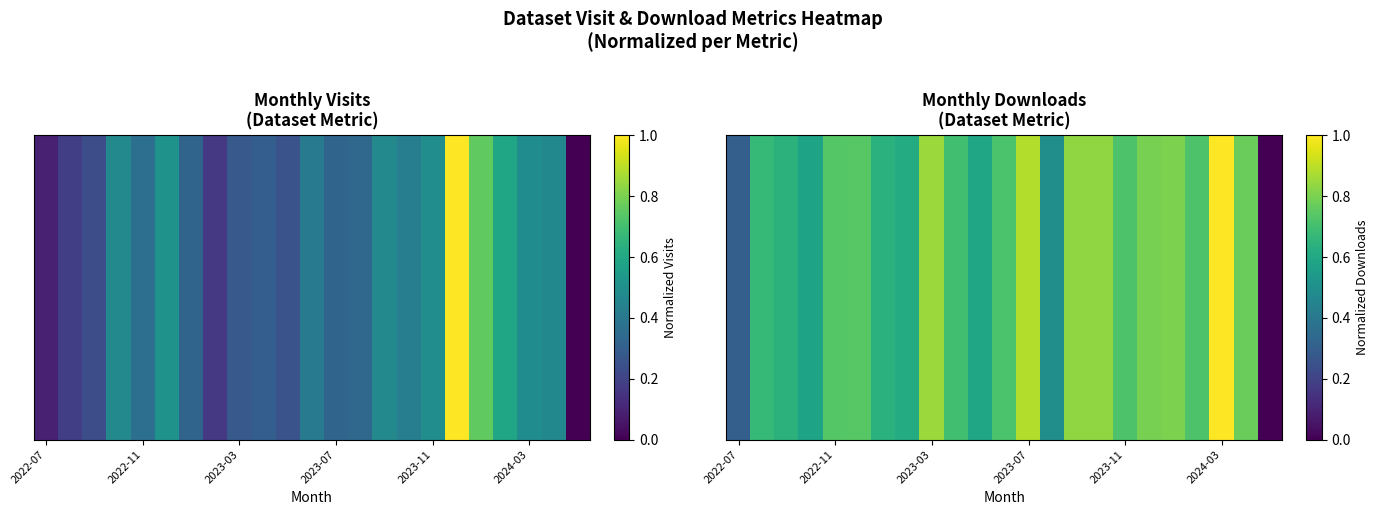

True or false: the data shows 1.0 at 2022-11.

False